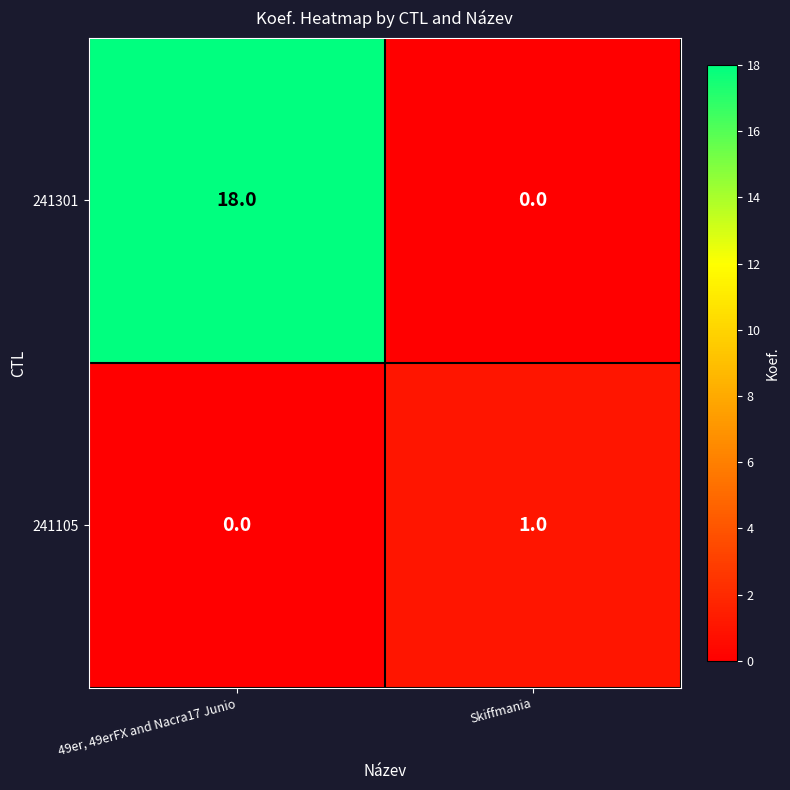

Reading left to right, extract all data points from this chart.

241301: 49er, 49erFX and Nacra17 Junio=18	Skiffmania=0
241105: 49er, 49erFX and Nacra17 Junio=0	Skiffmania=1